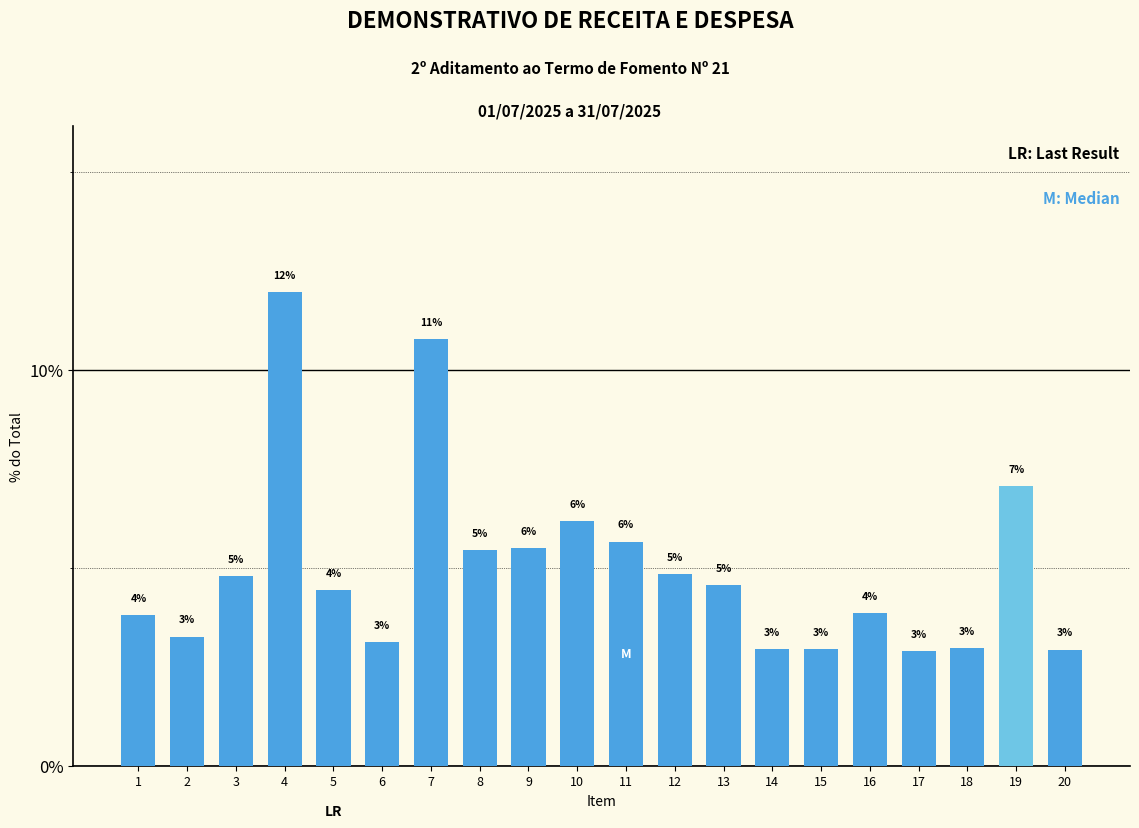

At which category does the chart reach its minimum across all series?

17